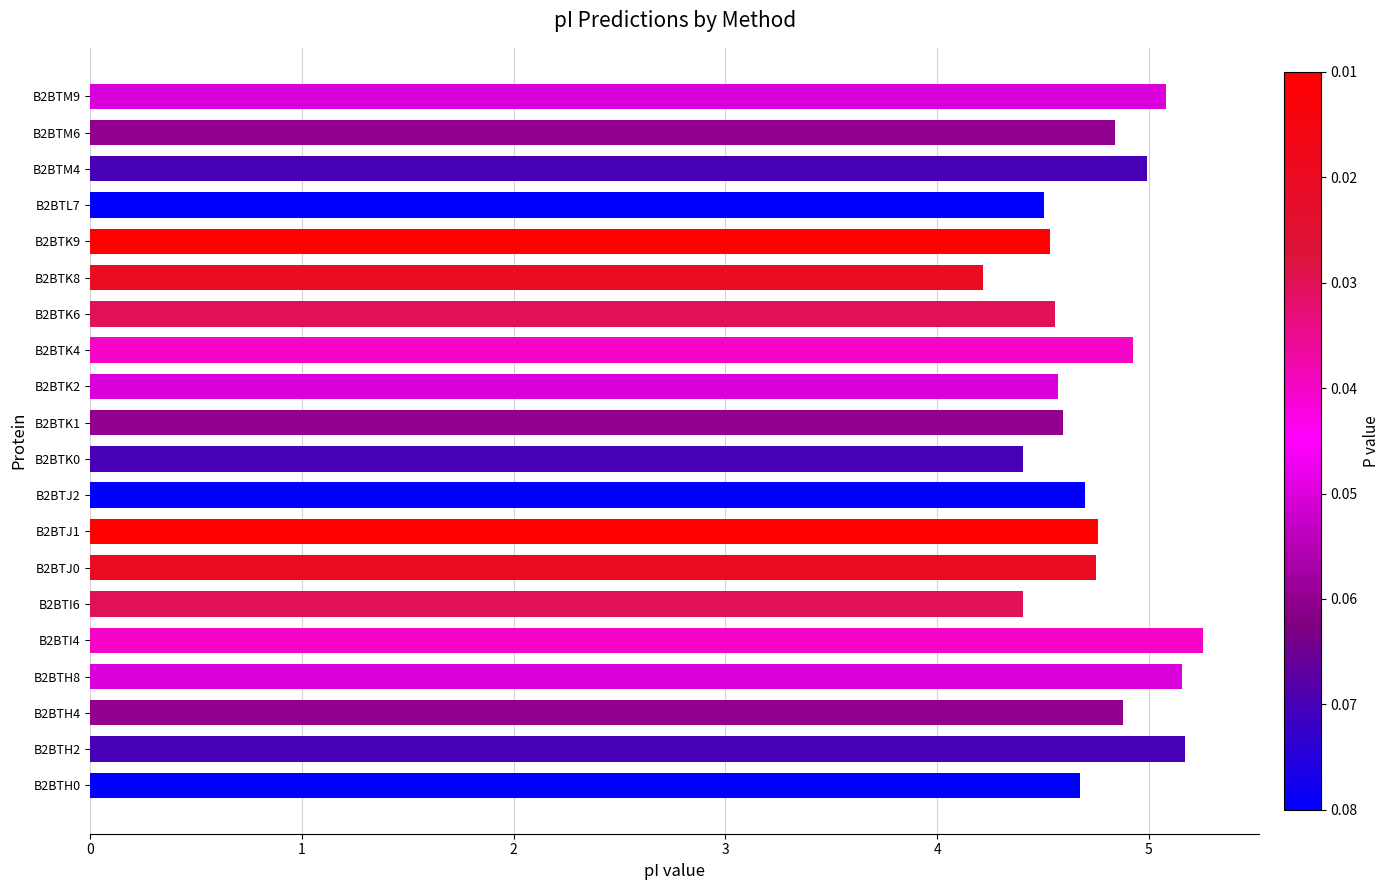

Where is the data nearest to the value 4?

B2BTK8